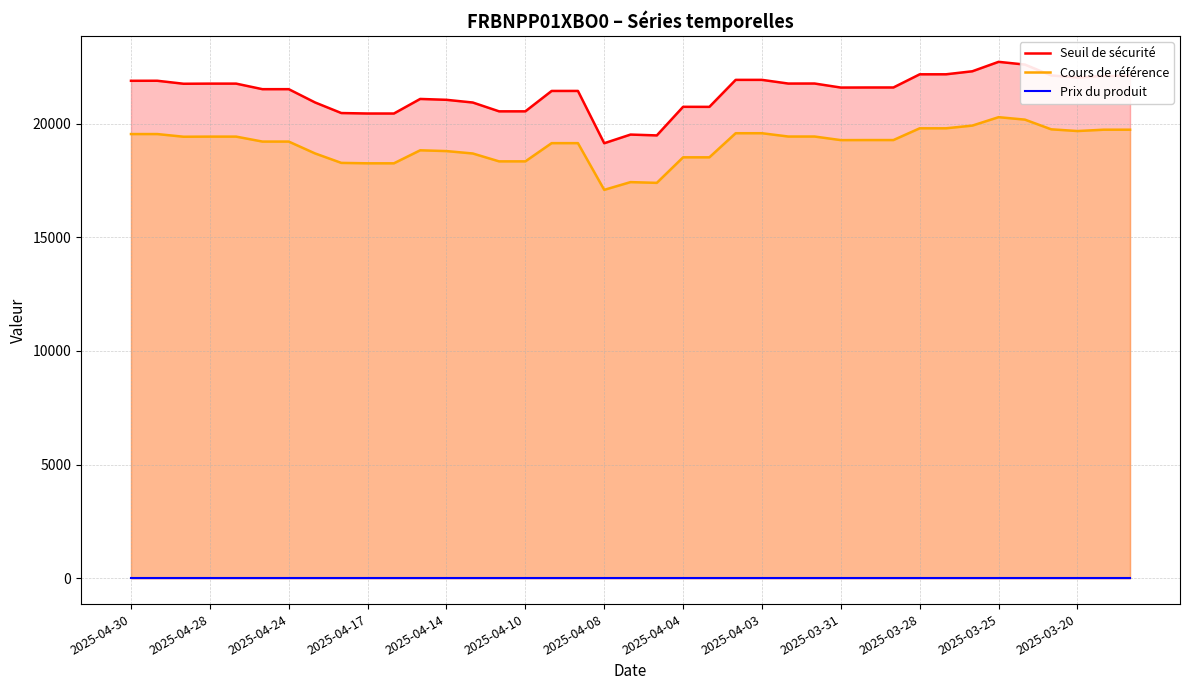

True or false: Cours de référence and Seuil de sécurité cross at least once.

False